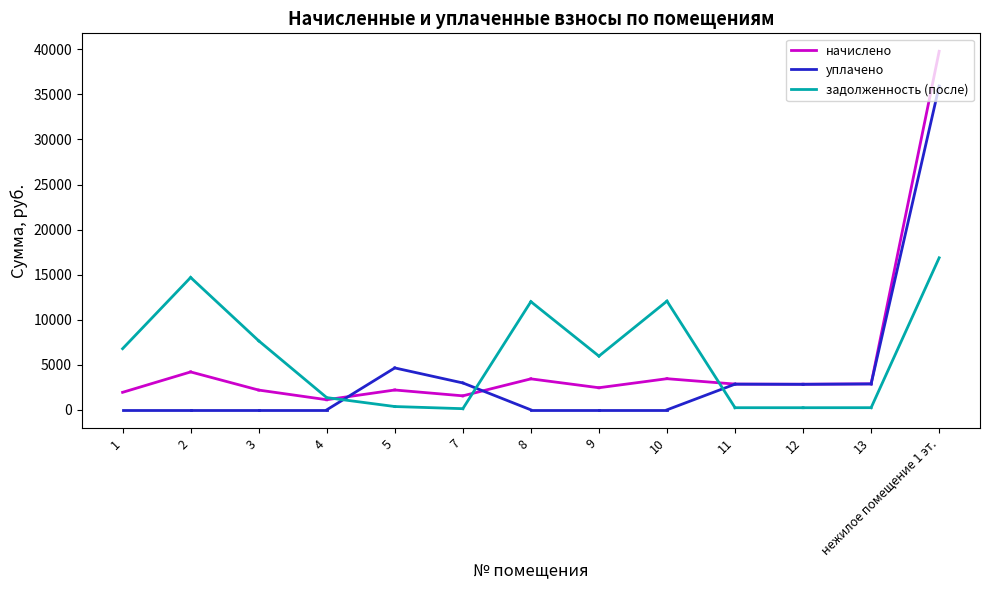

At how many categories does at least one series exceed 31687?

1